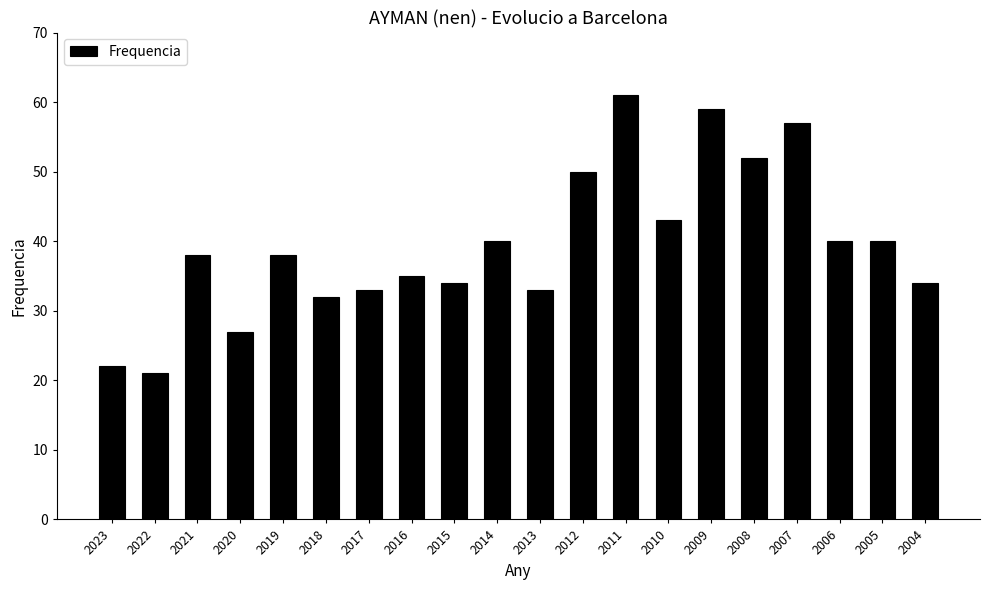

What is the average value?

39